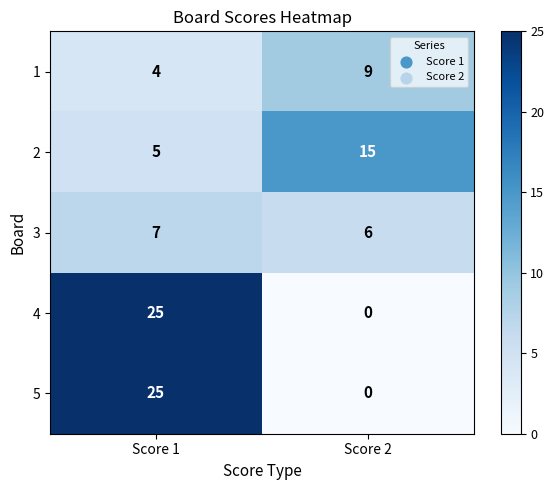

The 4 series shows 0 at Score 2. True or false?

True